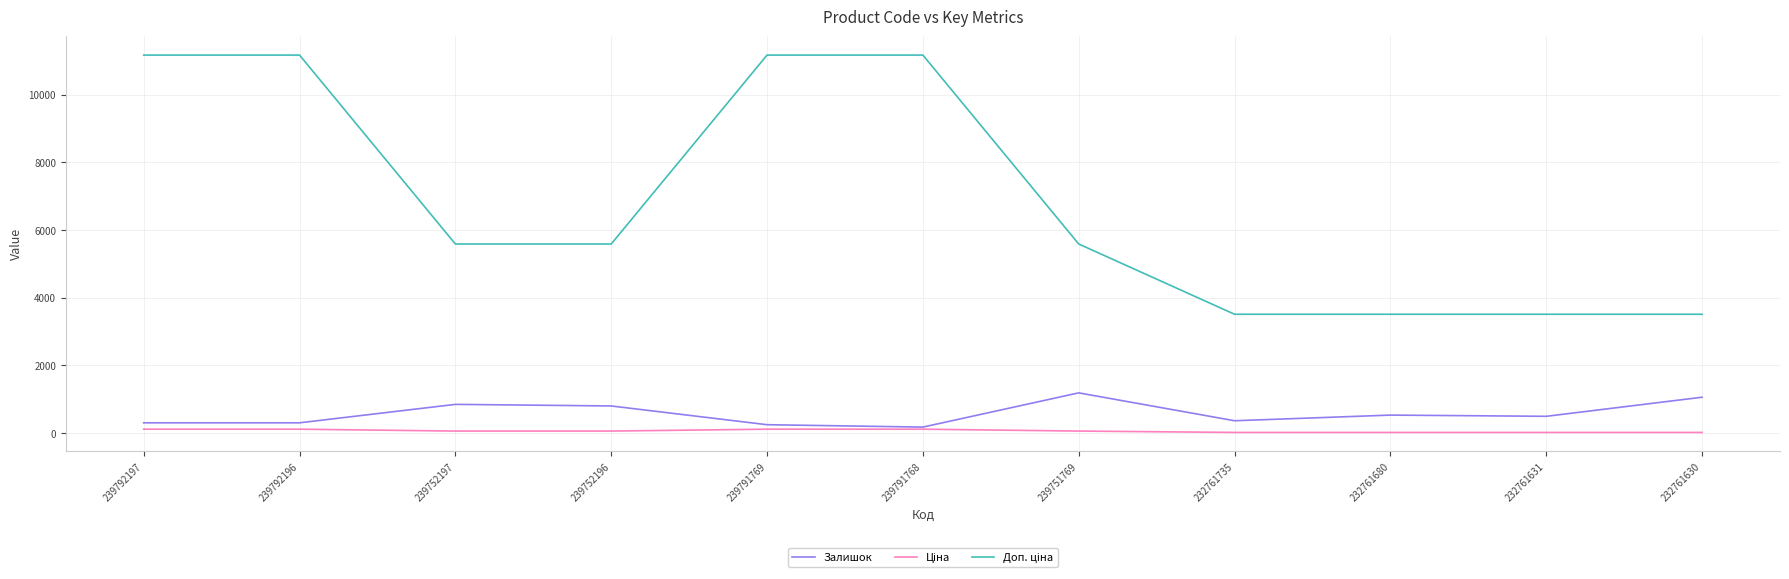

The Залишок series shows 1056.0 at 232761630. True or false?

True